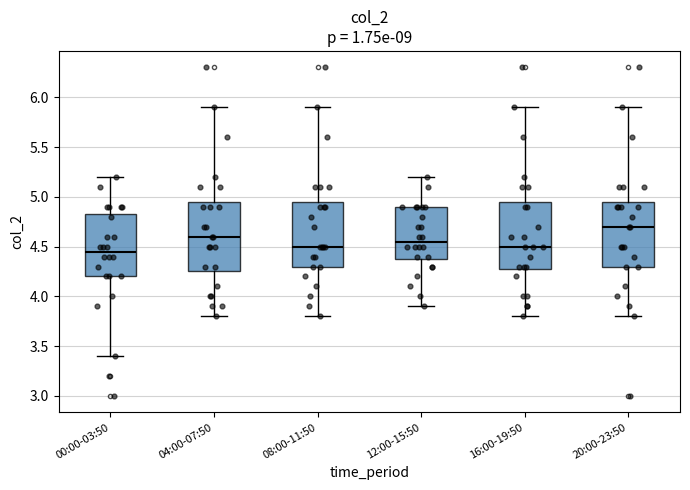

Reading left to right, read every box against the y-axis: the position of its median line, the range the box covers, and the ends of its whiskers. The values are not printed on the chart, so give them approximately, as read against the axis.

00:00-03:50: median 4.45, box 4.20 to 4.85, whiskers 3.40 to 5.20
04:00-07:50: median 4.60, box 4.25 to 4.95, whiskers 3.80 to 5.90
08:00-11:50: median 4.50, box 4.30 to 4.95, whiskers 3.80 to 5.90
12:00-15:50: median 4.55, box 4.40 to 4.90, whiskers 3.90 to 5.20
16:00-19:50: median 4.50, box 4.30 to 4.95, whiskers 3.80 to 5.90
20:00-23:50: median 4.70, box 4.30 to 4.95, whiskers 3.80 to 5.90